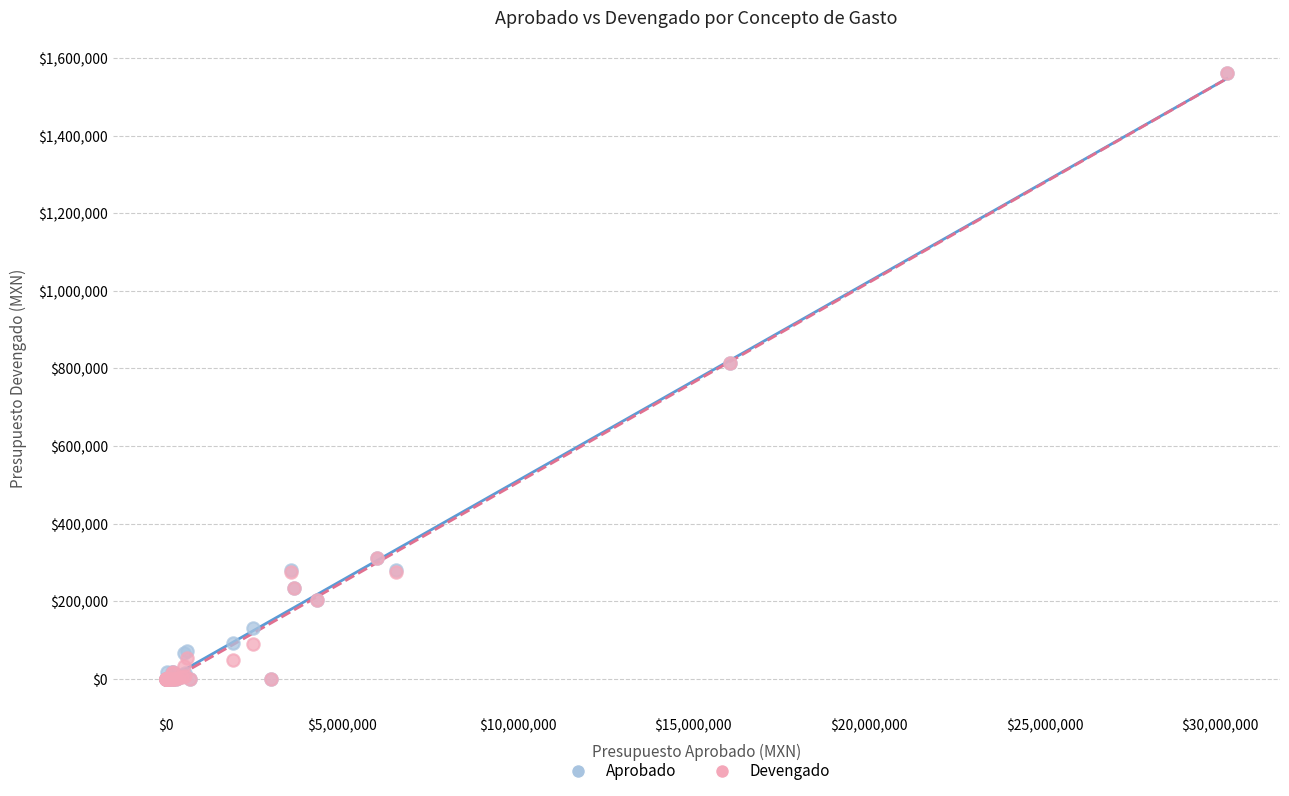

What are all the series names shown in the legend?

Aprobado, Devengado